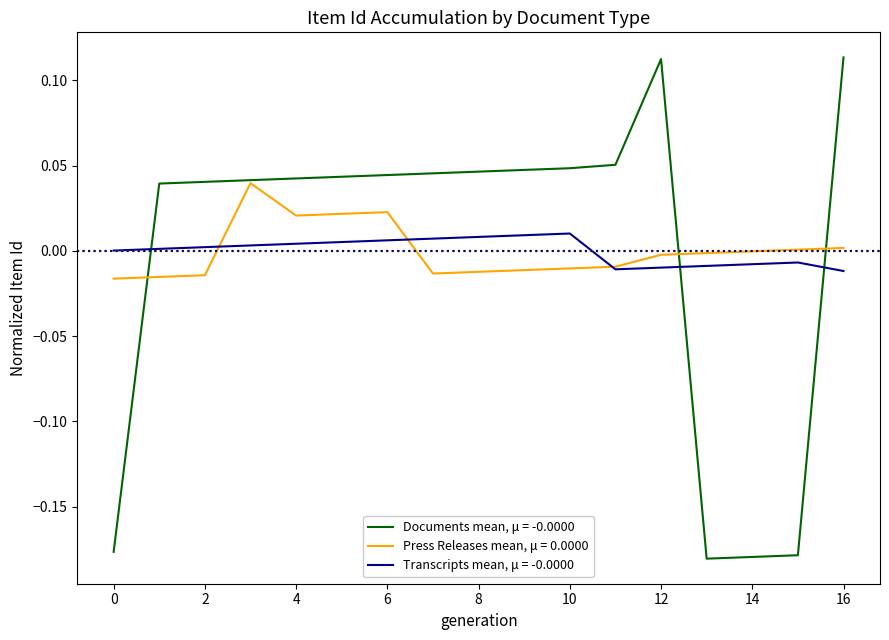

List the series in order of their peak value, lowest first.

Transcripts mean, μ = -0.0000, Press Releases mean, μ = 0.0000, Documents mean, μ = -0.0000